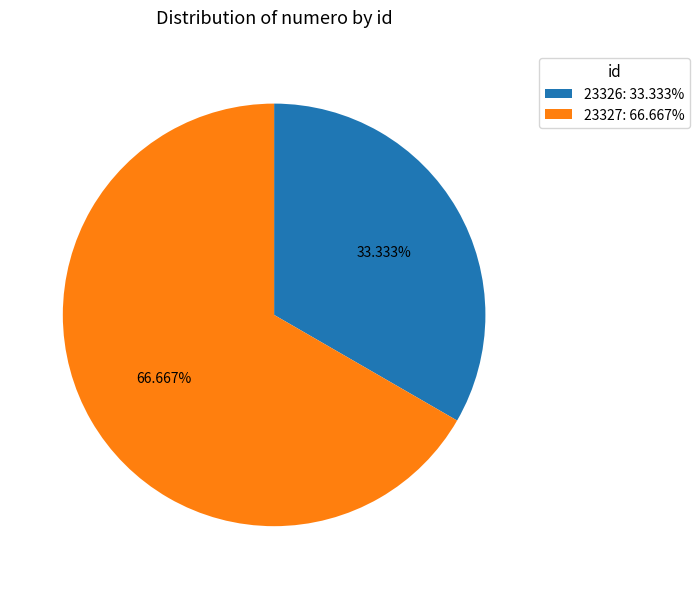

Combined, what portion of the pie is 23327 and 23326?

100.0%